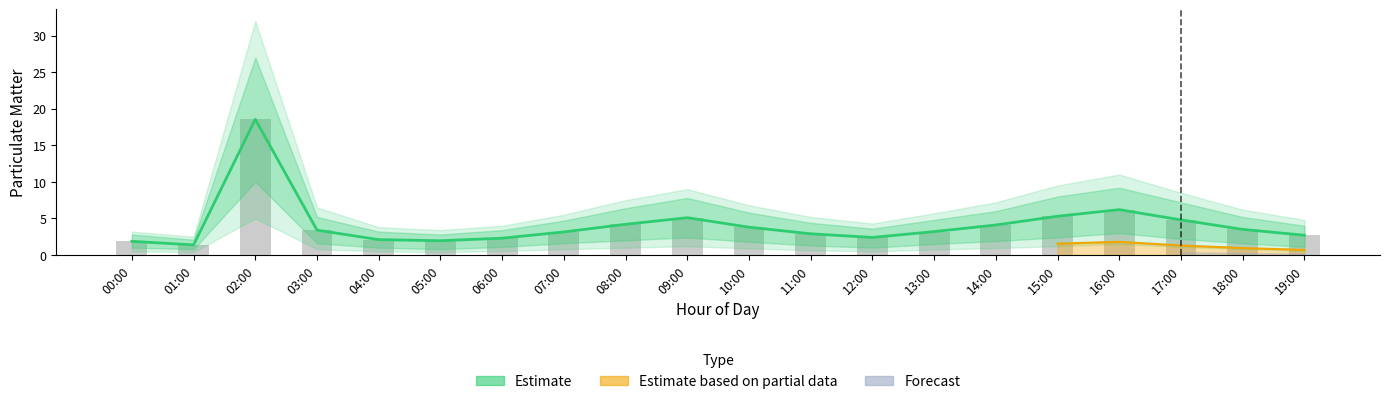

Is the value of P1 (raw) at 10:00 greater than the value of P1 Estimate at 05:00?

Yes